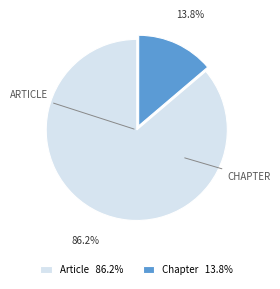

How much of the chart is everything except Article 86.2%?

13.8%